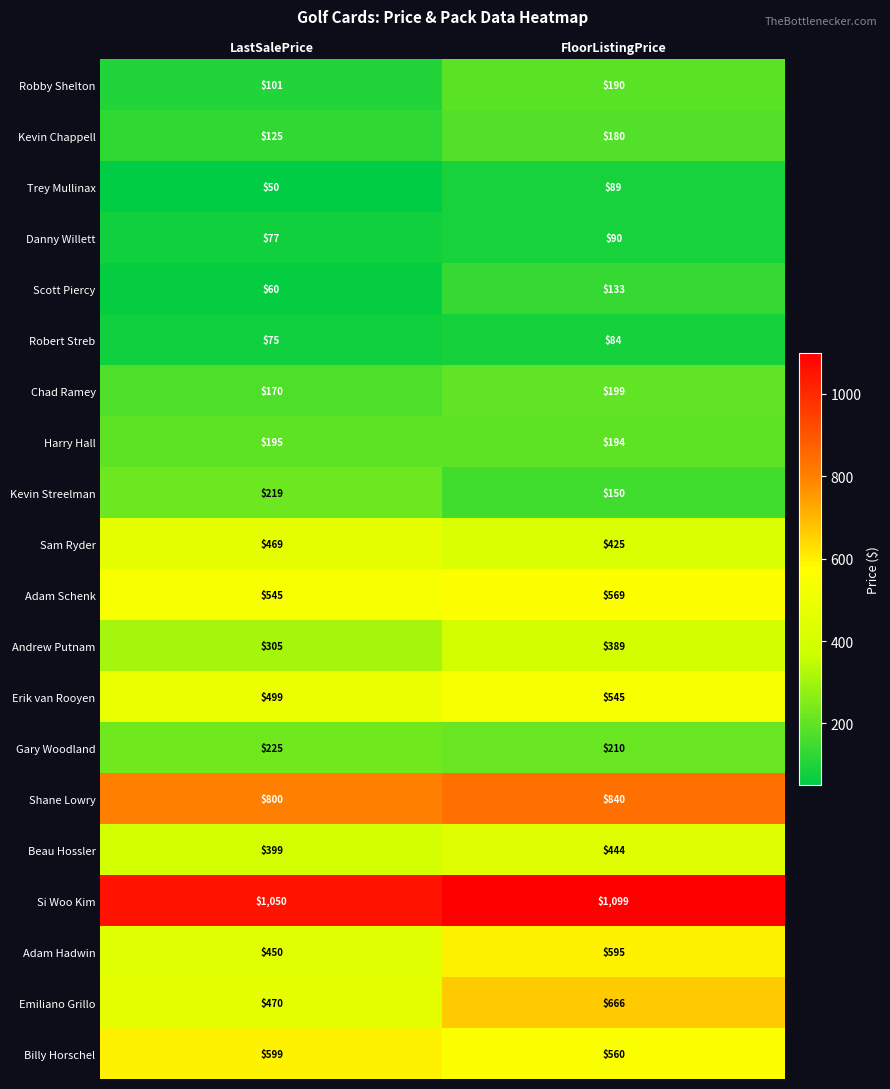

Where is Gary Woodland nearest to the value 217?

FloorListingPrice